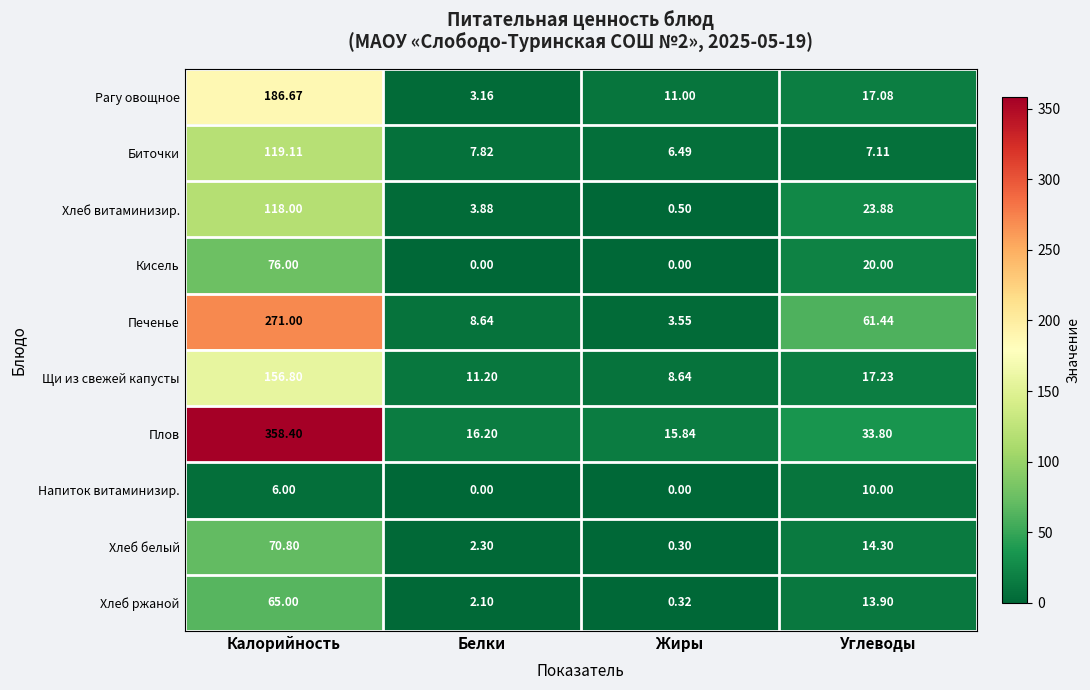

What is the maximum value shown in the chart?

358.4